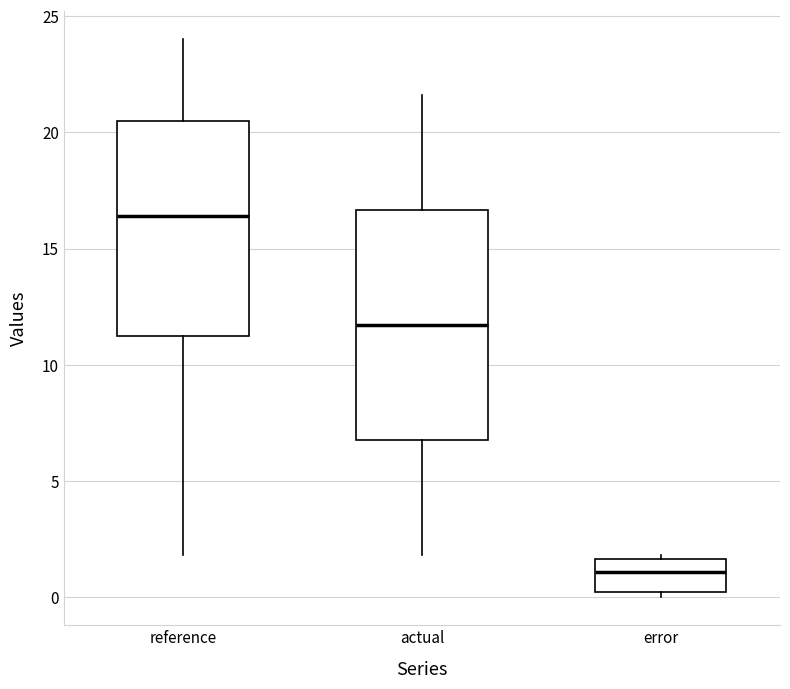

Reading left to right, read every box against the y-axis: the position of its median line, the range the box covers, and the ends of its whiskers. The values are not printed on the chart, so give them approximately, as read against the axis.

reference: median 16.5, box 11.0 to 20.5, whiskers 2.0 to 24.0
actual: median 11.5, box 7.0 to 16.5, whiskers 2.0 to 21.5
error: median 1.0, box 0.0 to 1.5, whiskers 0.0 (just below the box's lower edge) to 2.0